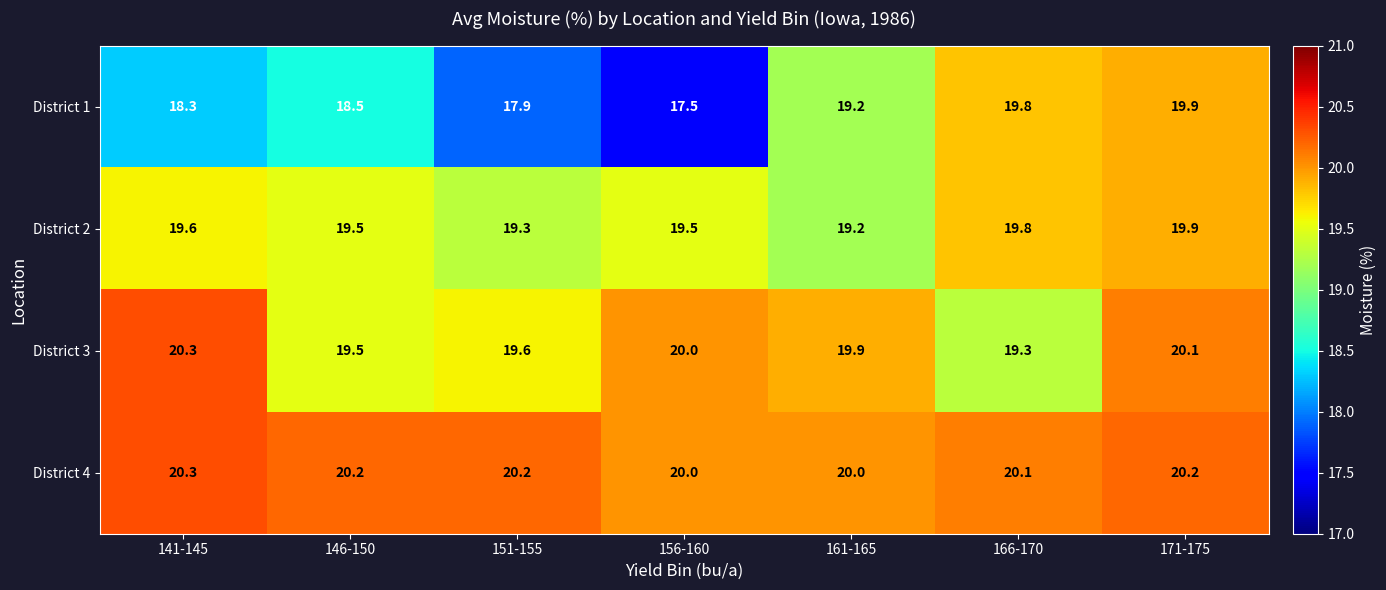

At which label does District 1 reach its minimum?

156-160